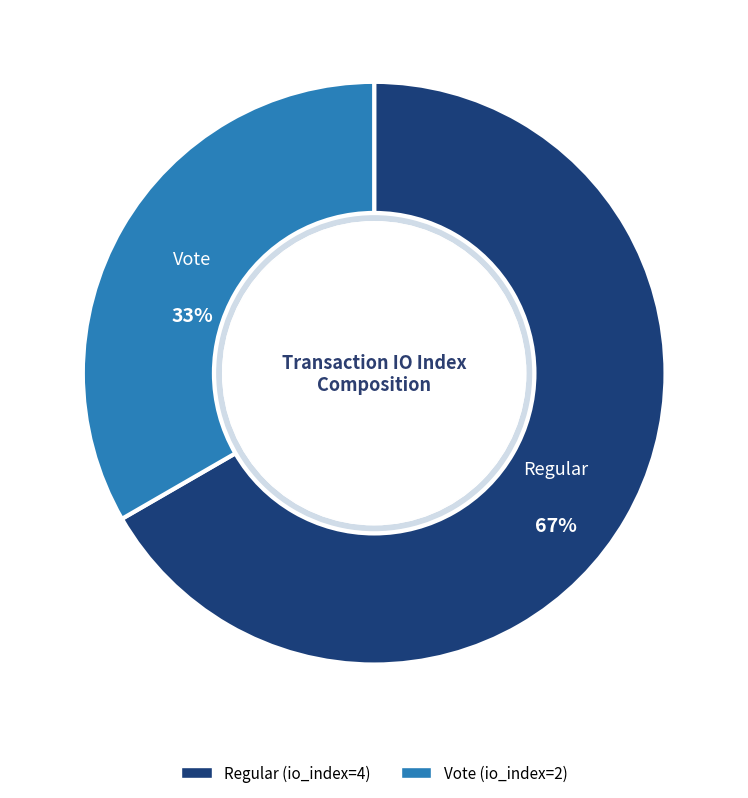

Is the sum of Regular and Vote greater than half?

Yes